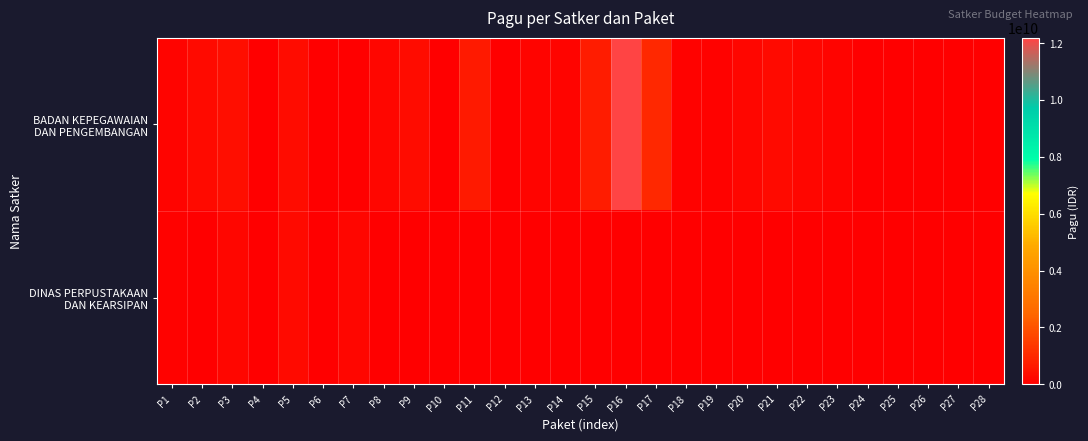

Rank the series by their average value, from highest to lowest.

BADAN KEPEGAWAIAN DAN PENGEMBANGAN, DINAS PERPUSTAKAAN DAN KEARSIPAN